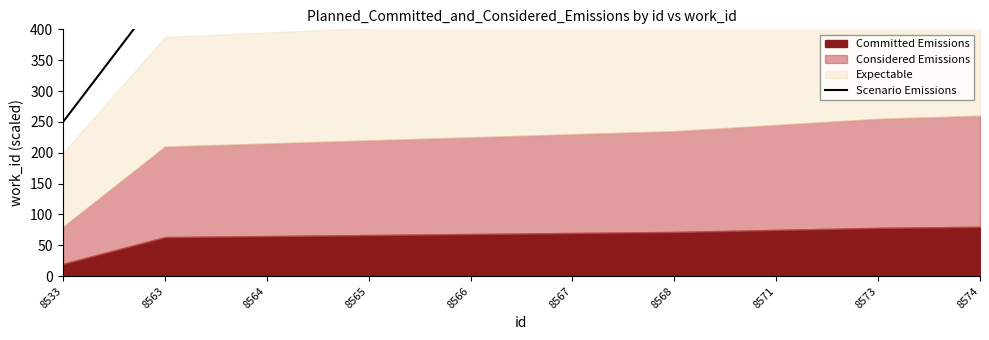

The value at 8568 is 215.3. True or false?

False